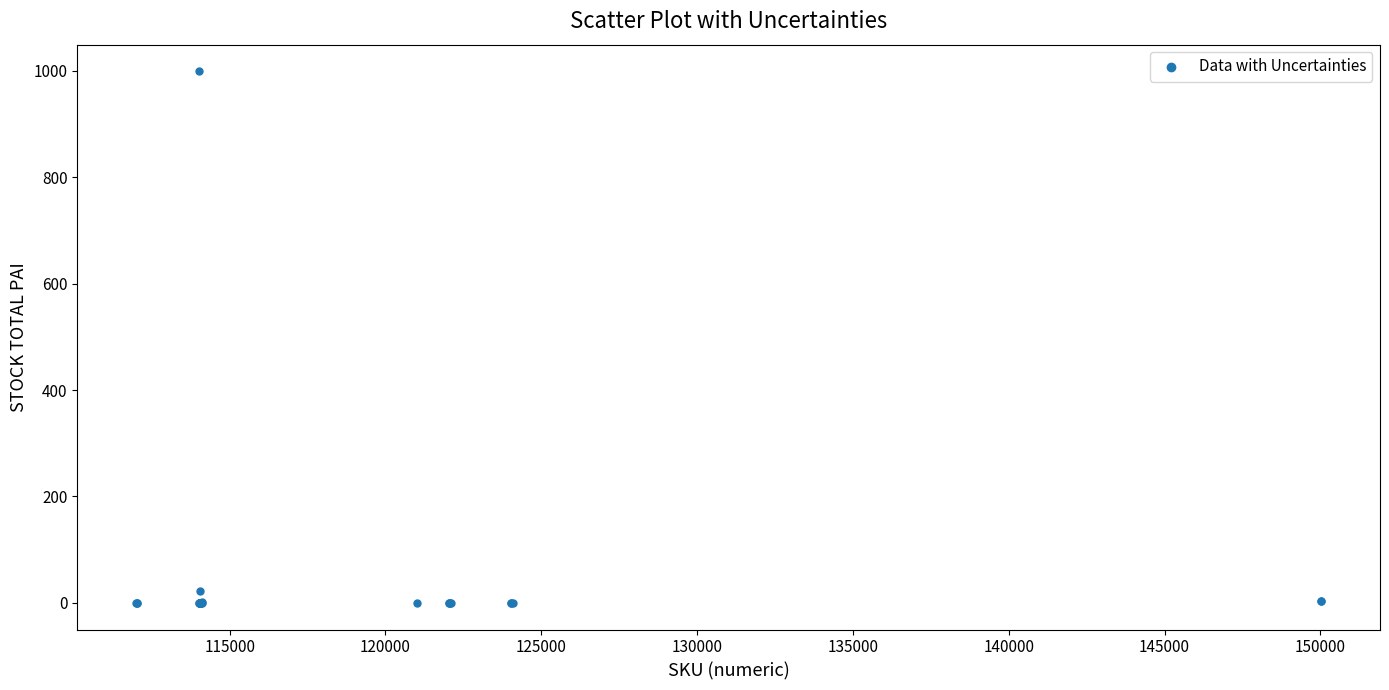

What Y value in the scatter plot is closest to 499?

23